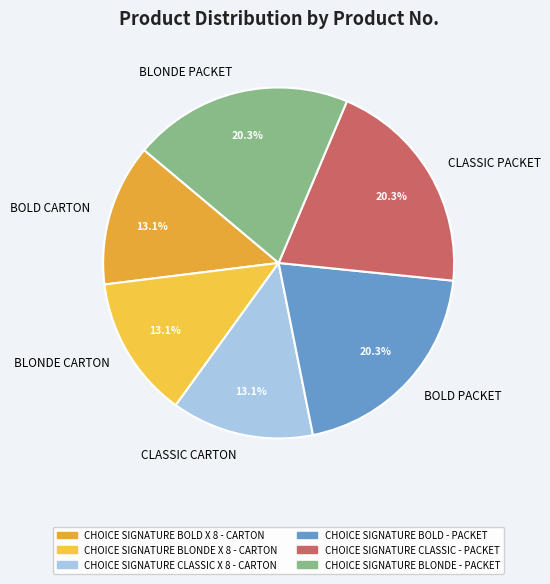

How much of the chart is everything except CLASSIC PACKET?

79.7%